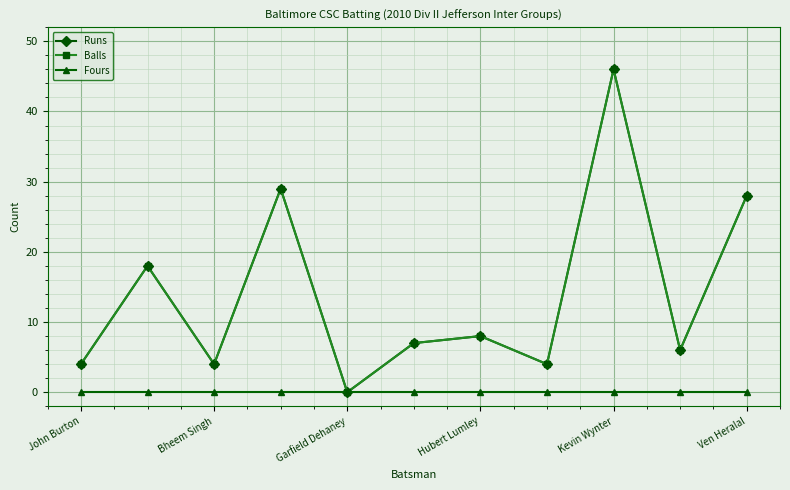

Which series has the widest spread of values?

Runs